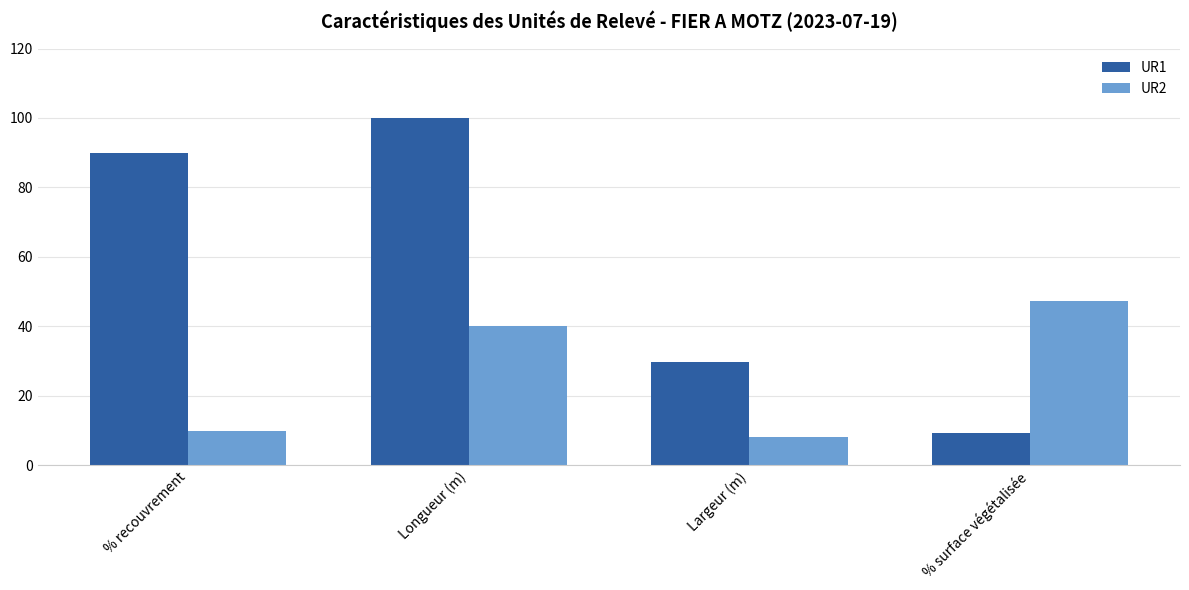

How many values in the UR1 series are below 90?

2